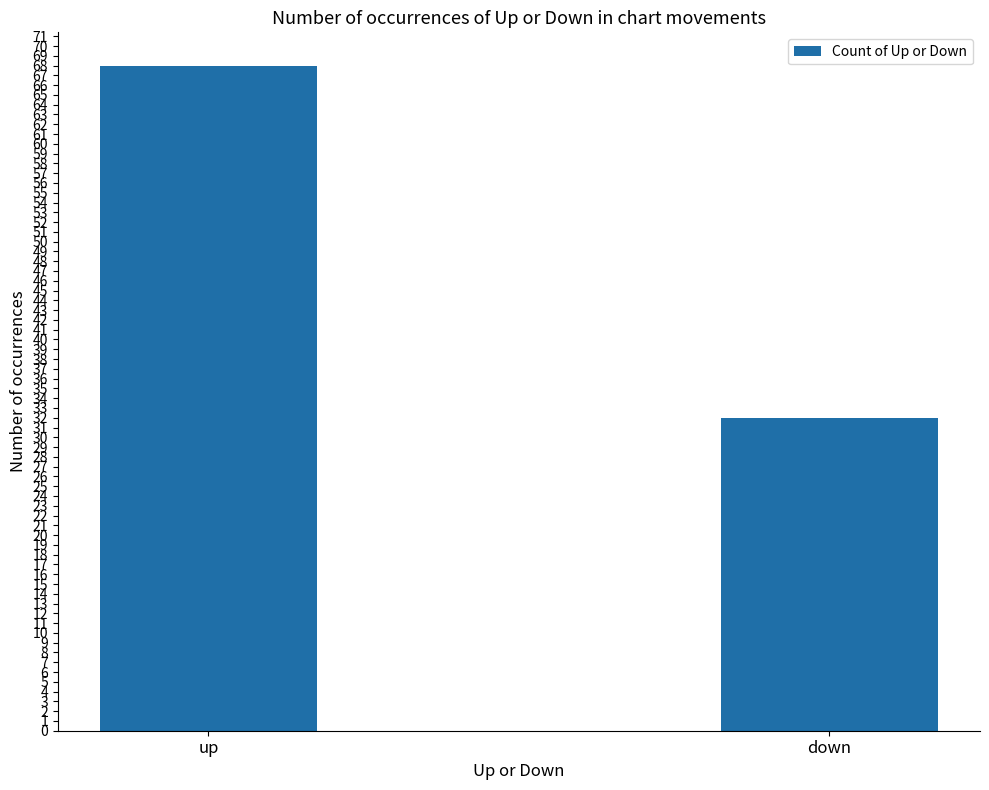

How many categories are shown in the chart?

2